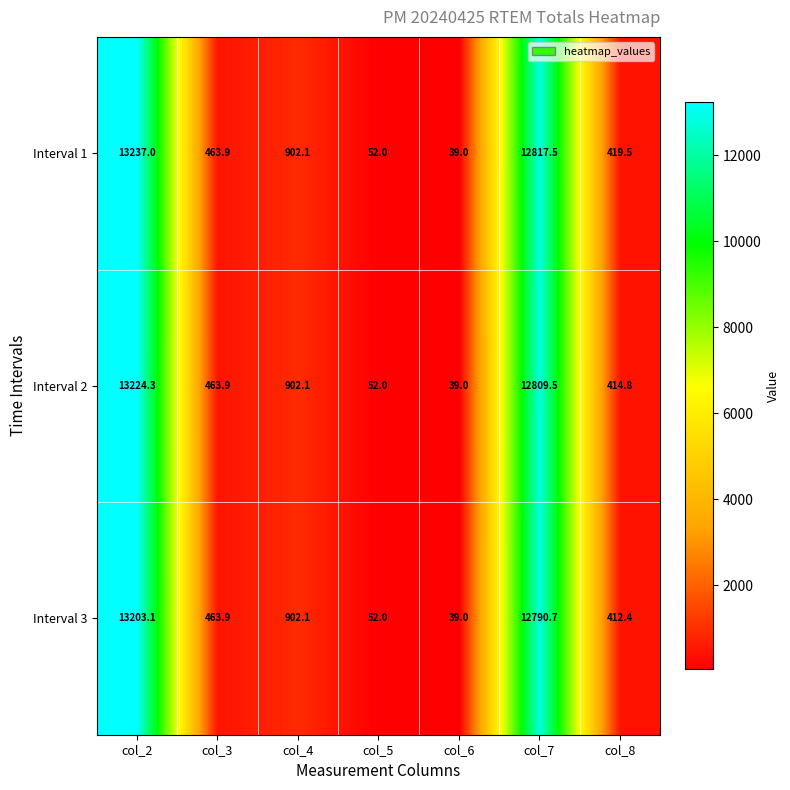

List the series in order of their overall mean, lowest first.

Interval 3, Interval 2, Interval 1